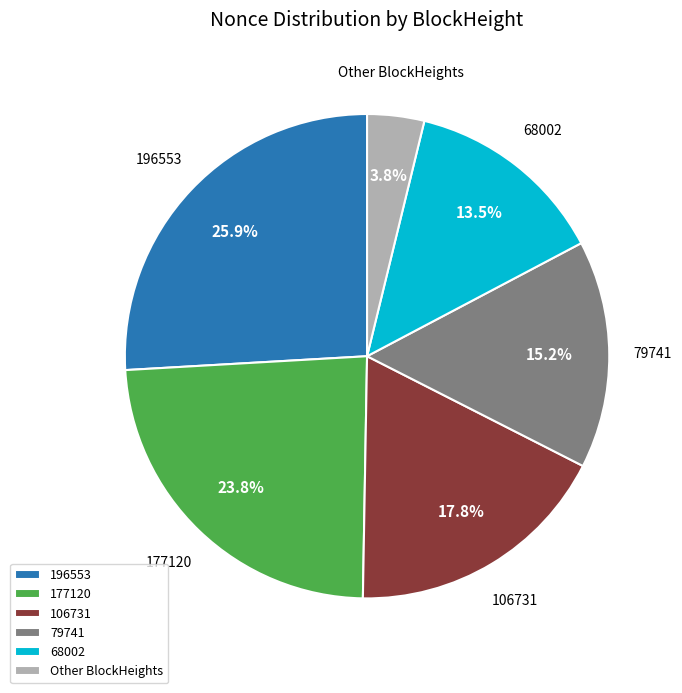

Is it true that 177120 is 33% of the pie?

False